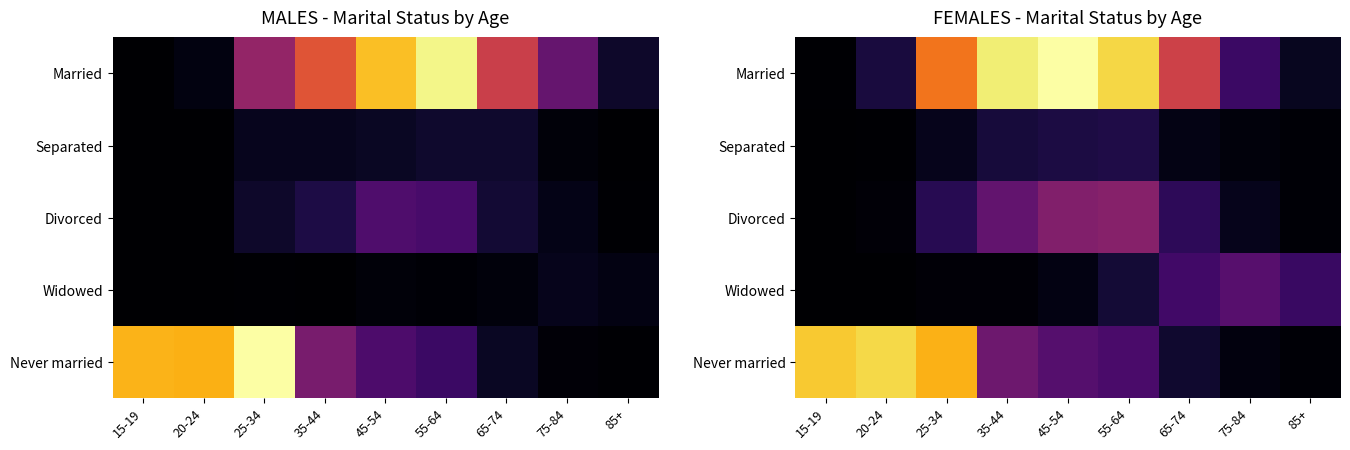

List the series in order of their peak value, lowest first.

Separated, Widowed, Divorced, Never married, Married